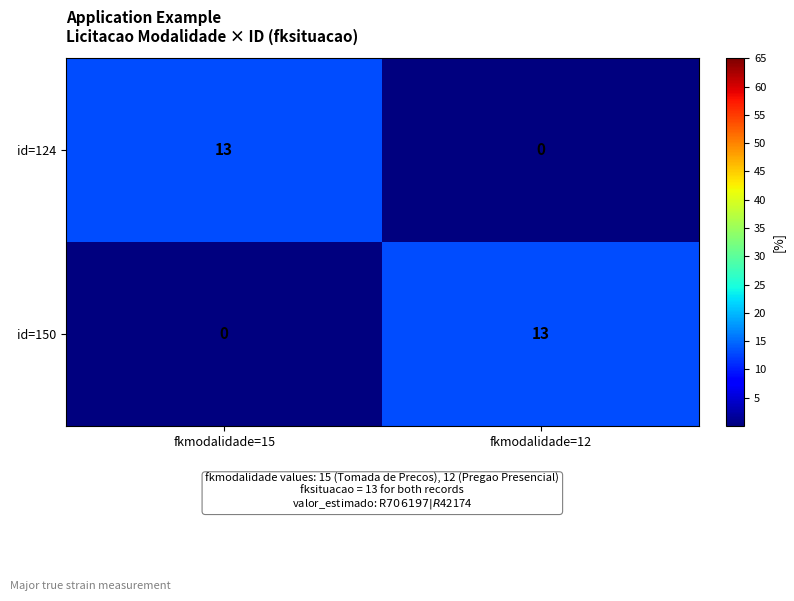

Rank the series at fkmodalidade=15 from highest to lowest value.

id=124, id=150